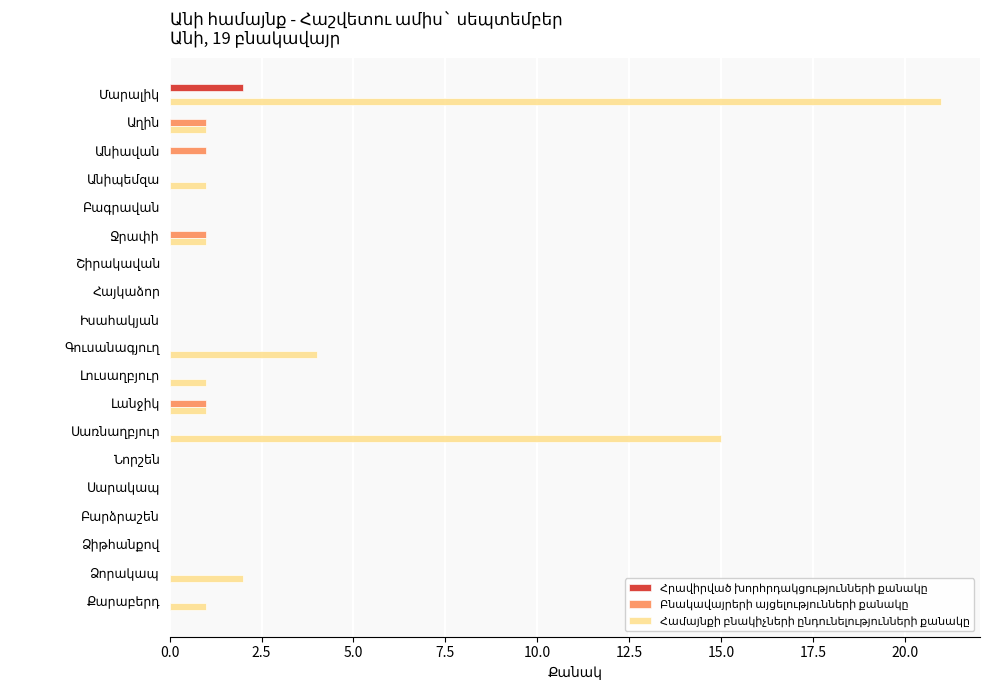

Count the number of categories in the chart.

19